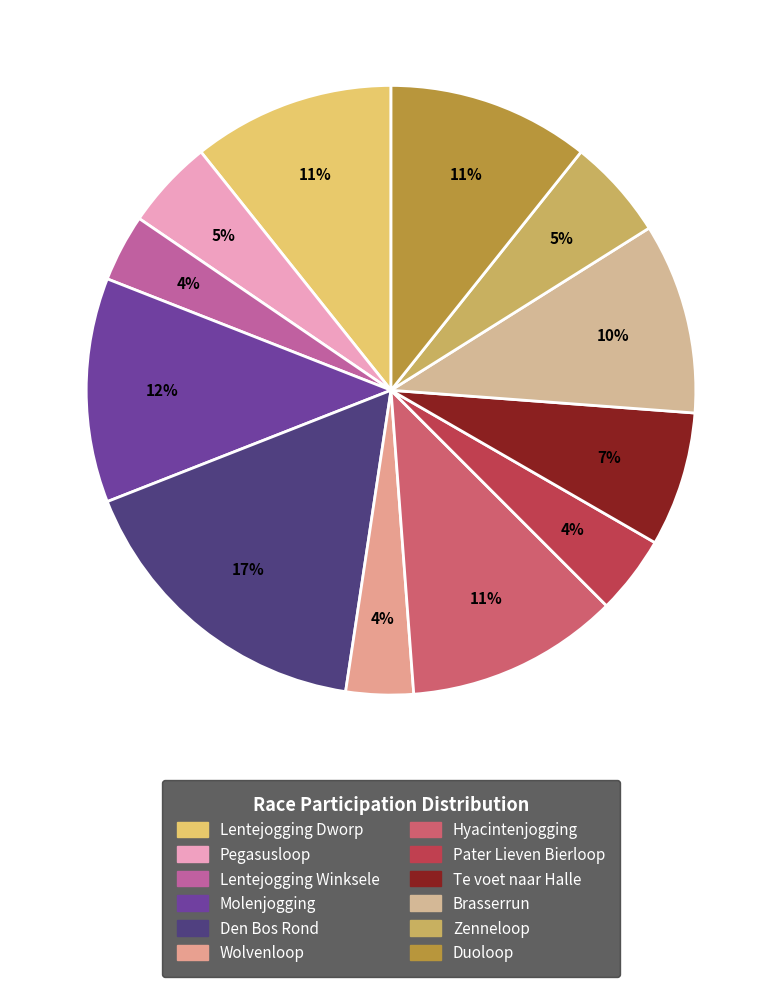

What is the change in value from Wolvenloop to Pater Lieven Bierloop?

+1